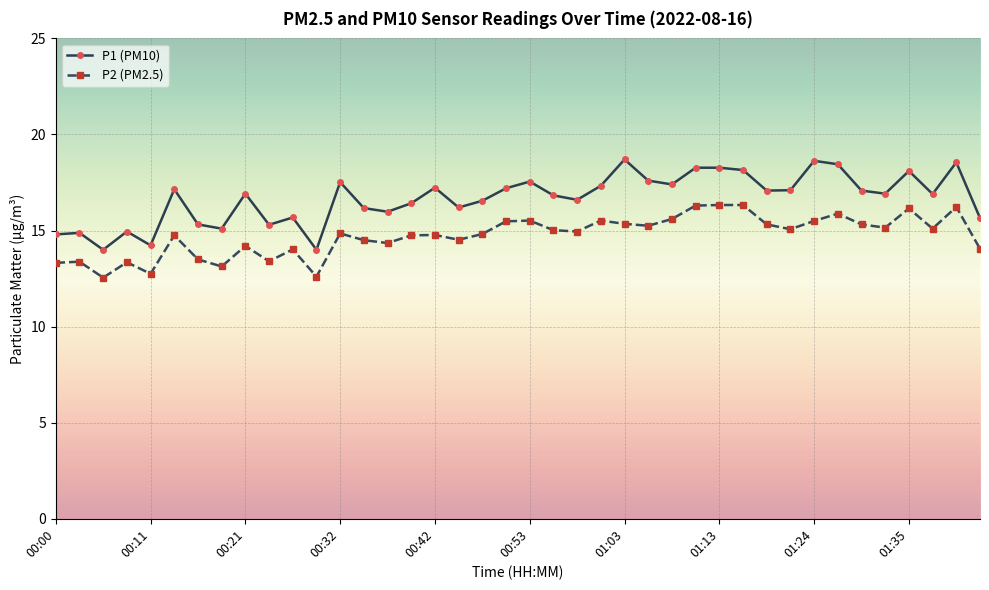

What is the difference between the second highest and second lowest values in the P2 (PM2.5) series?

3.7